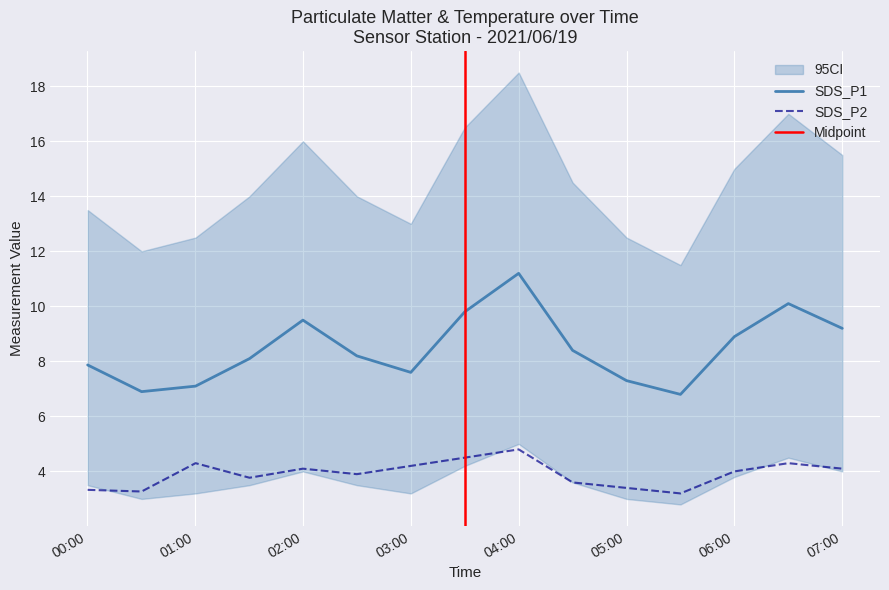

What is the sum of all SDS_P1 values?

127.0